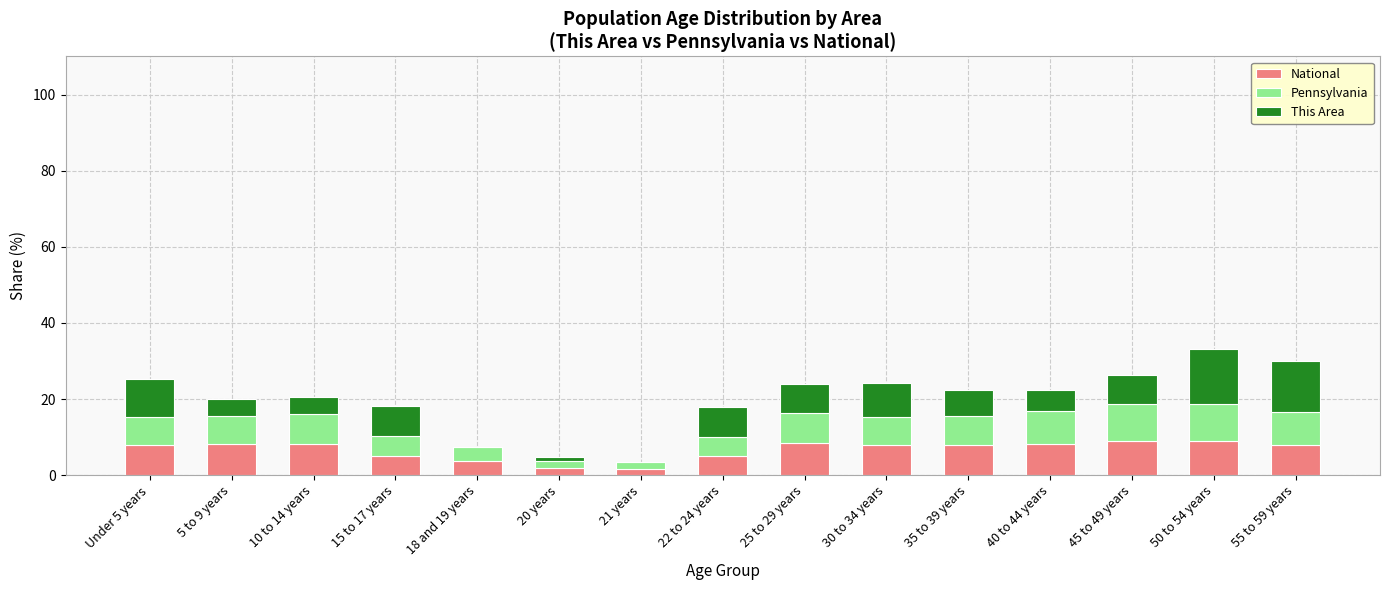

True or false: National has a value of 8.1 at 5 to 9 years.

True